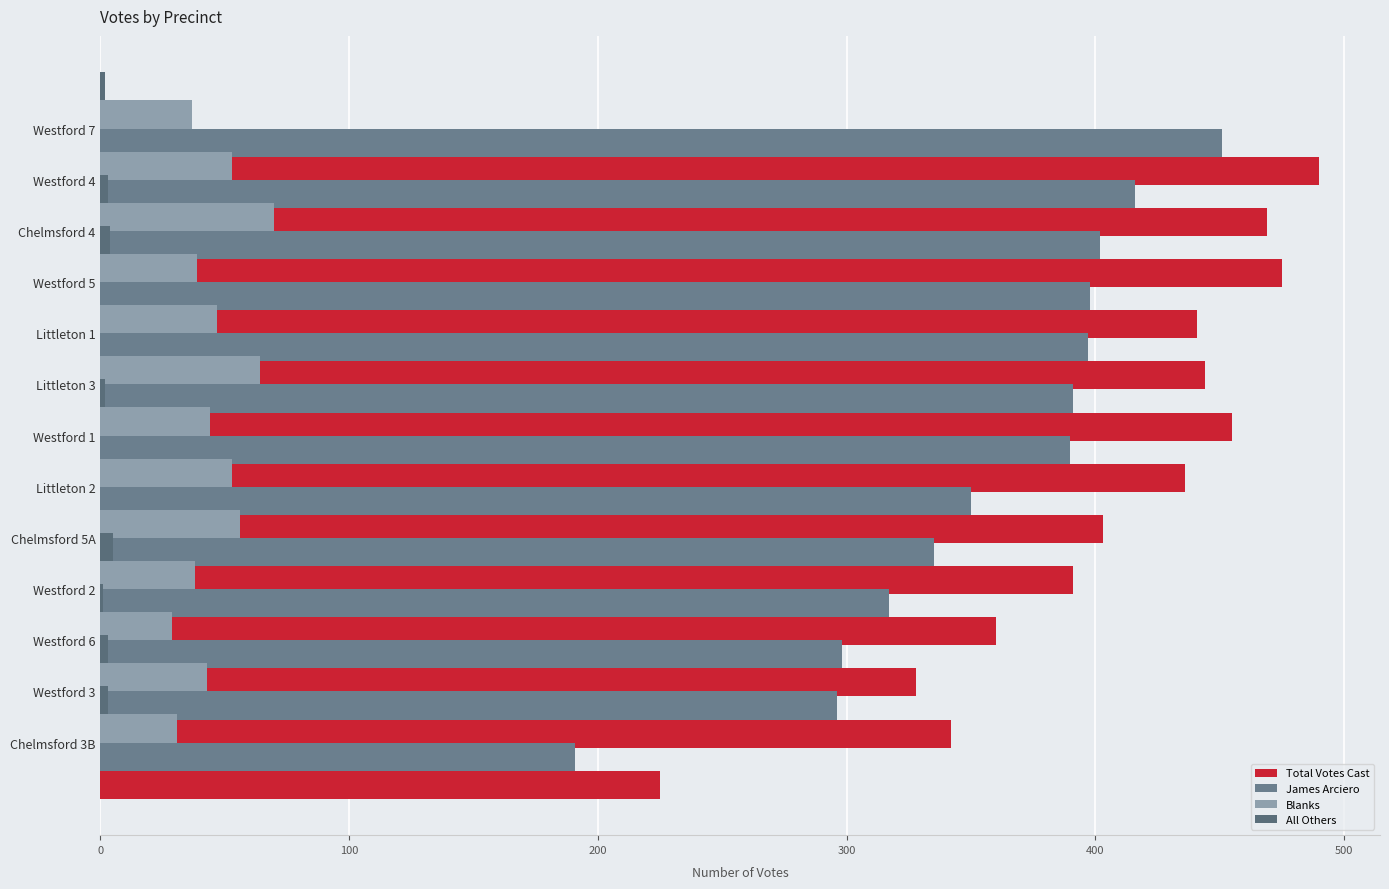

How many values in the Total Votes Cast series exceed 436?

6